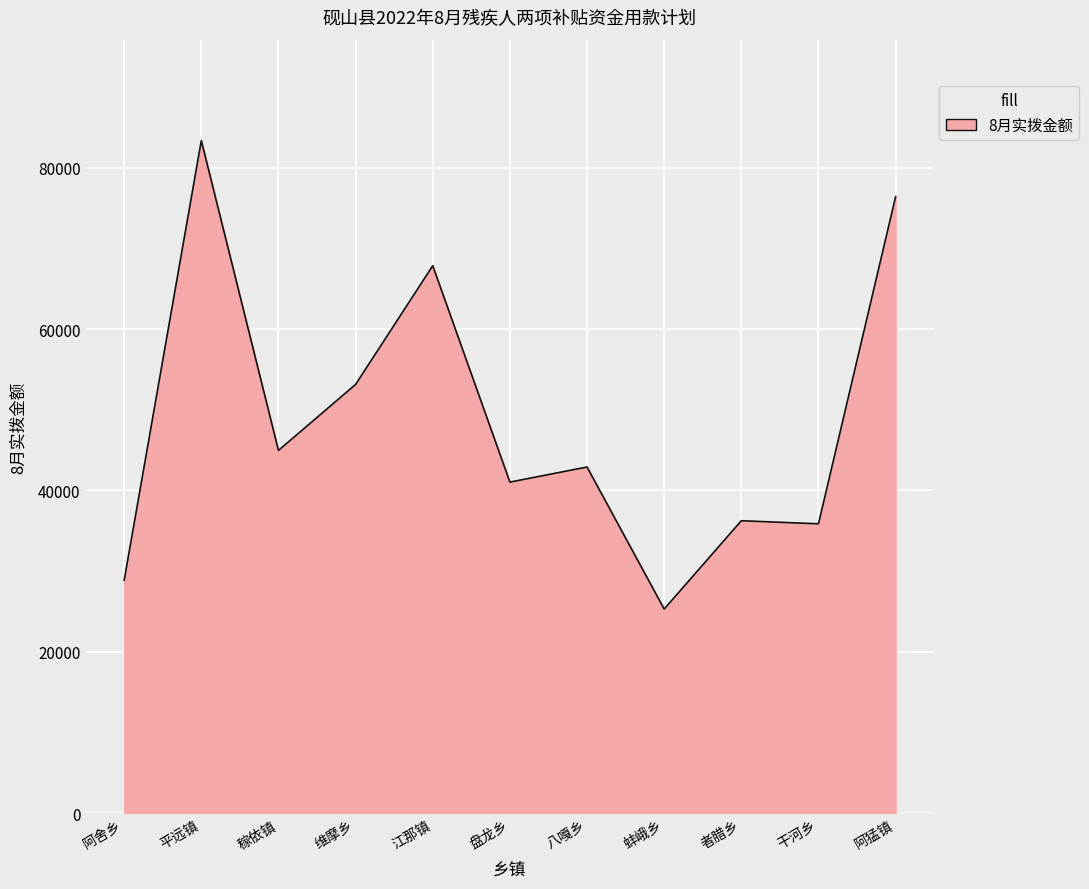

The value at 盘龙乡 is 25448. True or false?

False